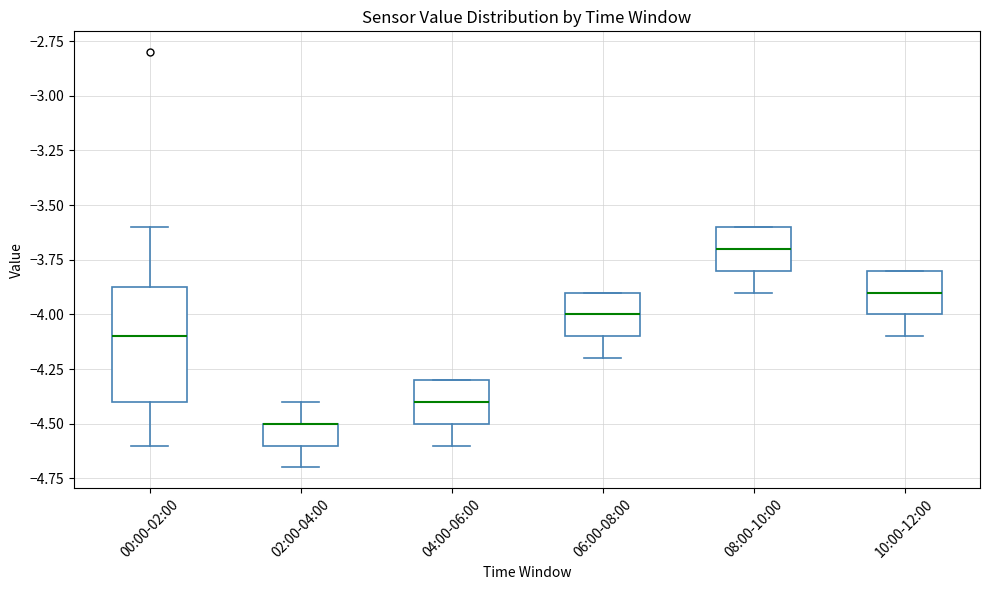

Reading left to right, read every box against the y-axis: the position of its median line, the range the box covers, and the ends of its whiskers. The values are not printed on the chart, so give them approximately, as read against the axis.

00:00-02:00: median -4.10, box -4.40 to -3.85, whiskers -4.60 to -3.60
02:00-04:00: median -4.50 (drawn on the box's upper edge), box -4.60 to -4.50, whiskers -4.70 to -4.40
04:00-06:00: median -4.40, box -4.50 to -4.30, whiskers -4.60 to -4.30
06:00-08:00: median -4.00, box -4.10 to -3.90, whiskers -4.20 to -3.90
08:00-10:00: median -3.70, box -3.80 to -3.60, whiskers -3.90 to -3.60
10:00-12:00: median -3.90, box -4.00 to -3.80, whiskers -4.10 to -3.80